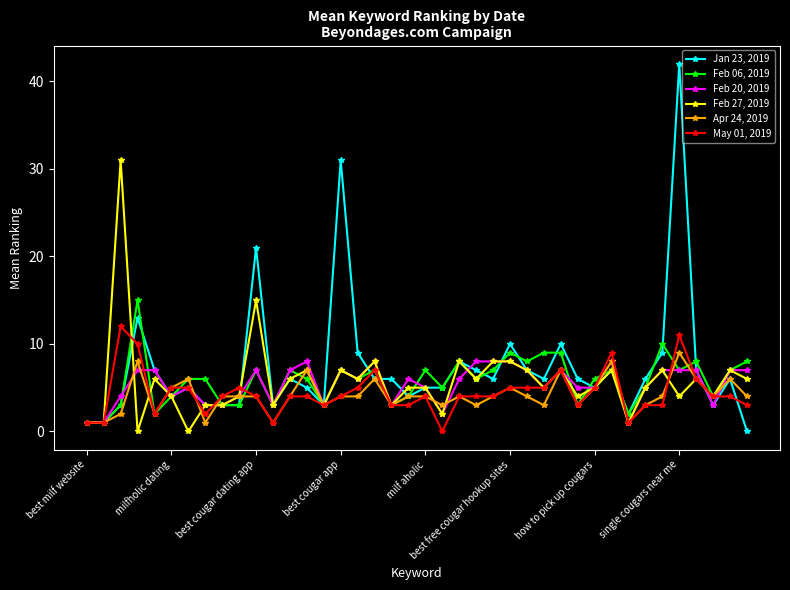

True or false: Feb 06, 2019 and Apr 24, 2019 intersect in this chart.

True